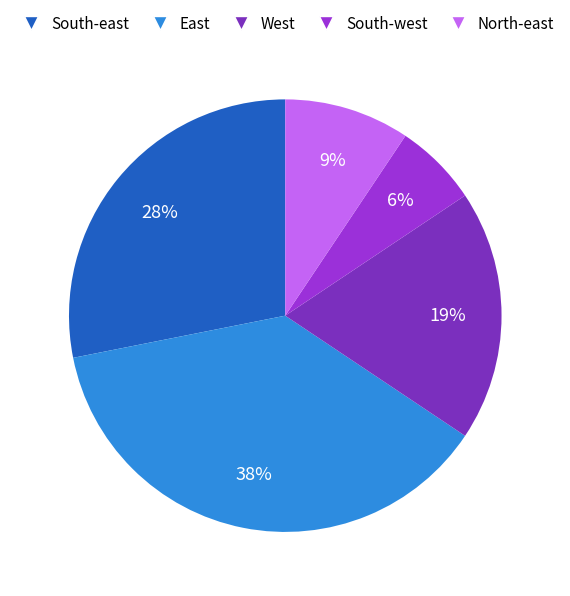

To the nearest percent, what is the average slice percentage?

20%